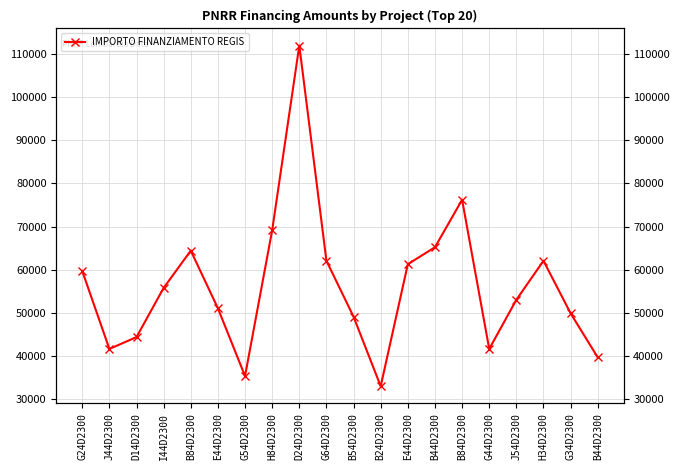

True or false: the data has more than 0 interior local peaks.

True